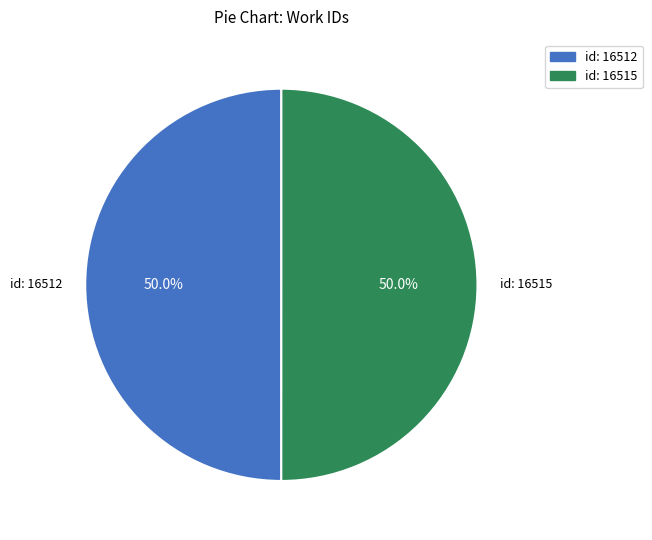

What is the ratio of the value at id: 16512 to the value at id: 16515?

1.0